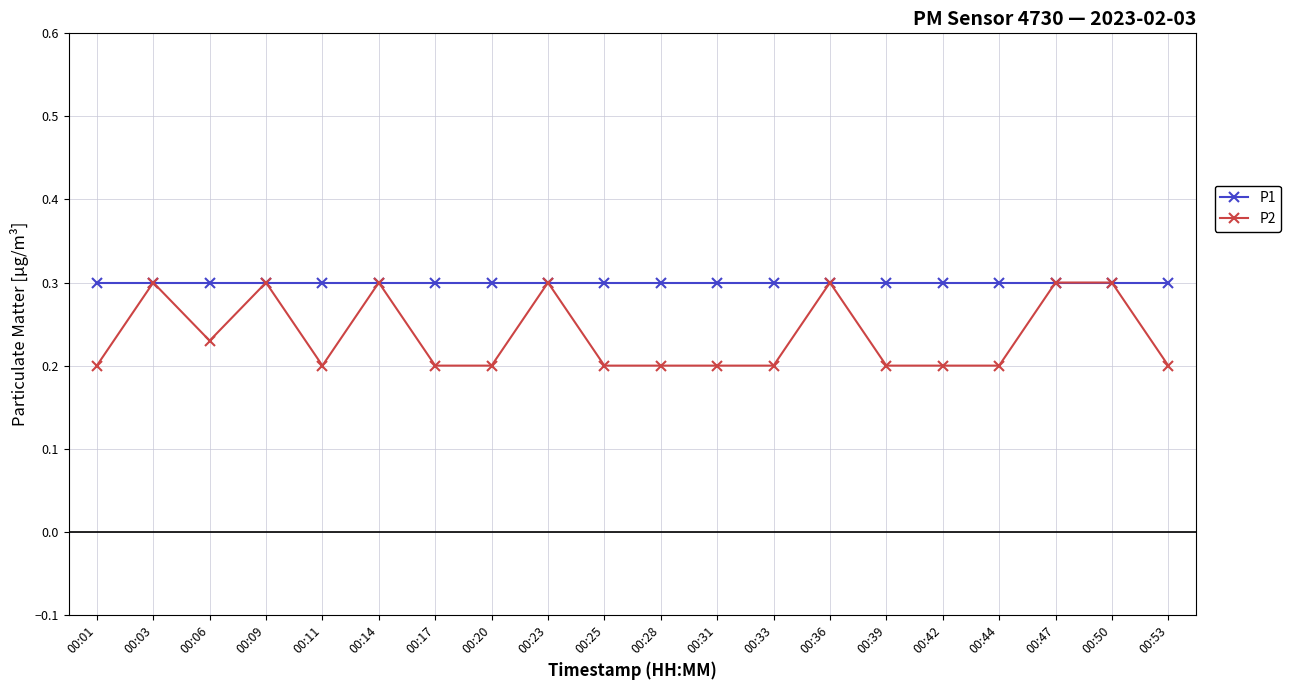

How many P2 values are between 0 and 1?

20